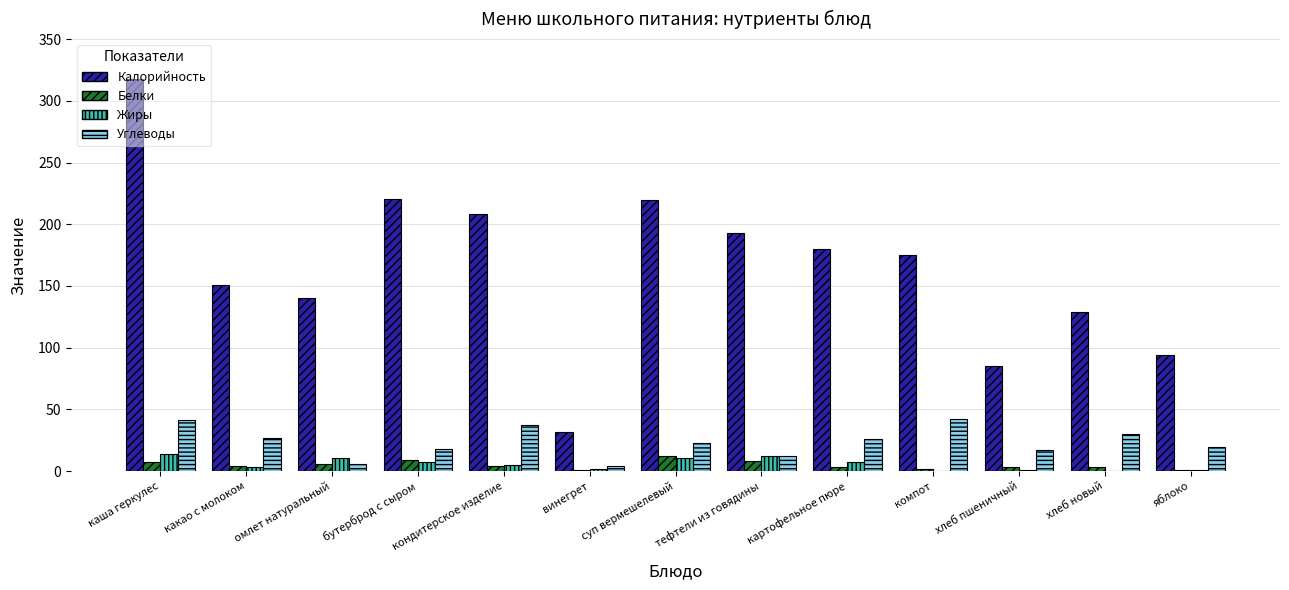

Which series changed the most between кондитерское изделие and яблоко?

Калорийность